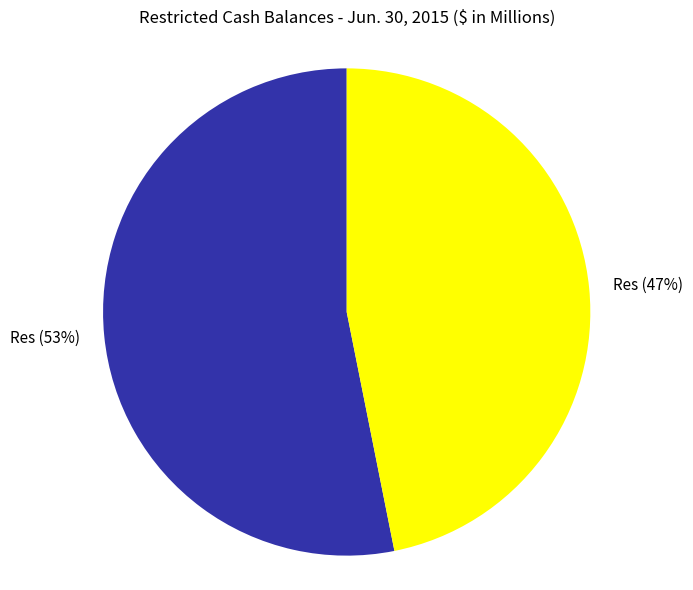

Is there a majority slice in this chart?

Yes